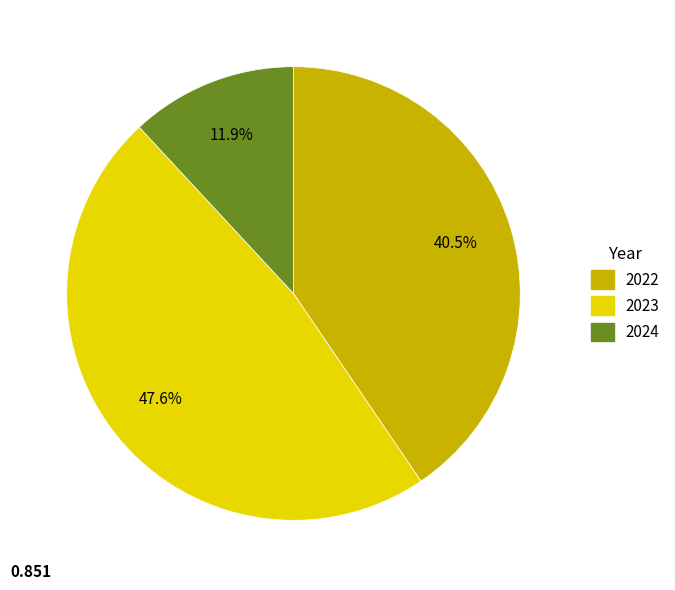

How many slices are in this pie chart?

3